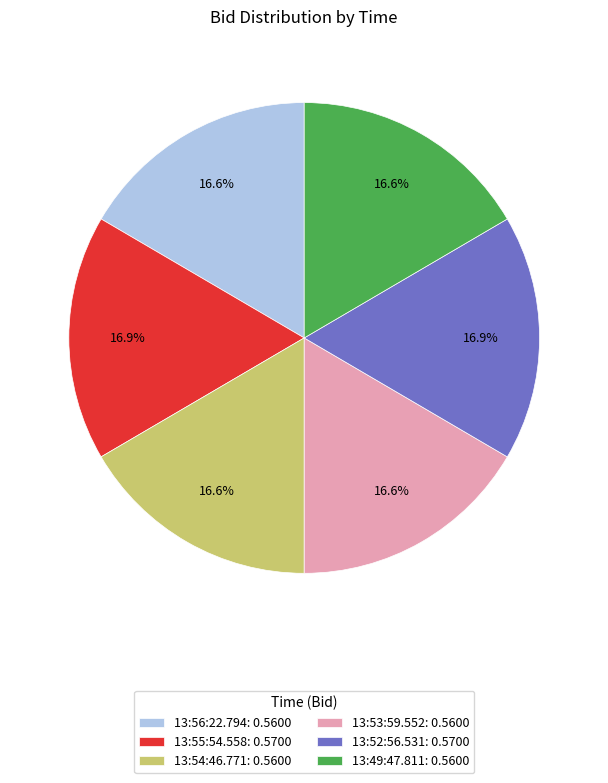

Is 13:52:56.531 the majority of the pie?

No